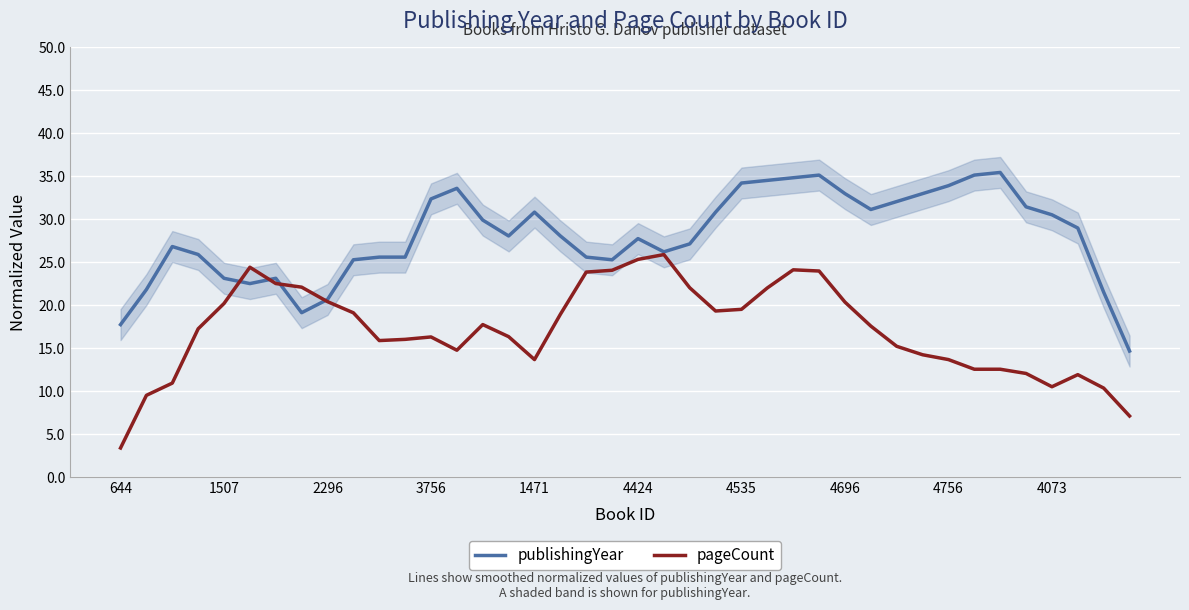

The pageCount series shows 12.6 at 34. True or false?

True